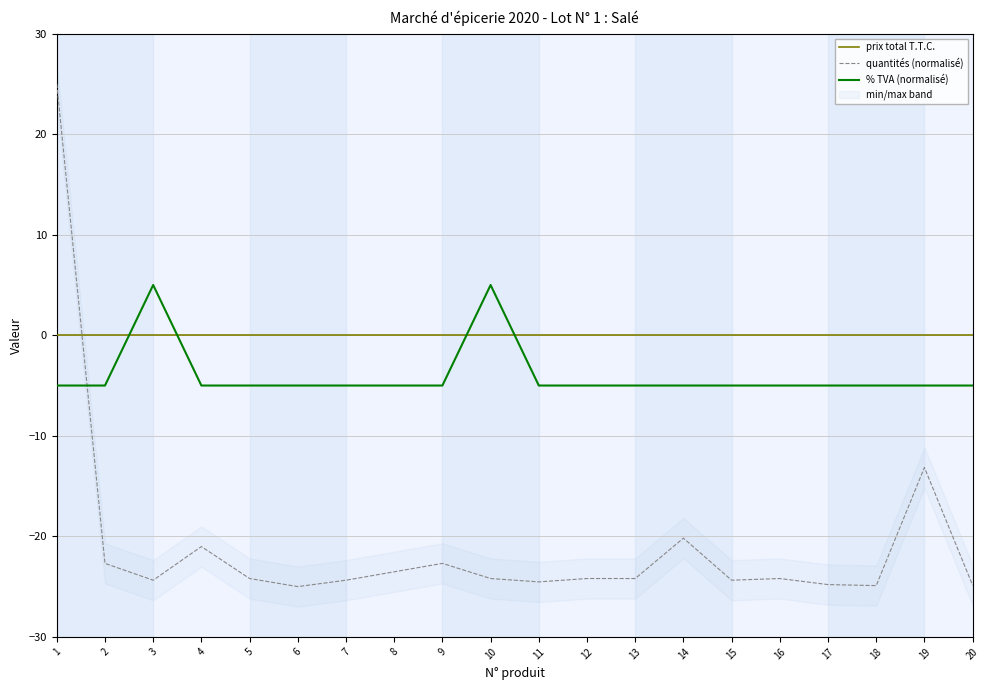

What is the approximate value of quantités (normalisé) at 16?

-24.2